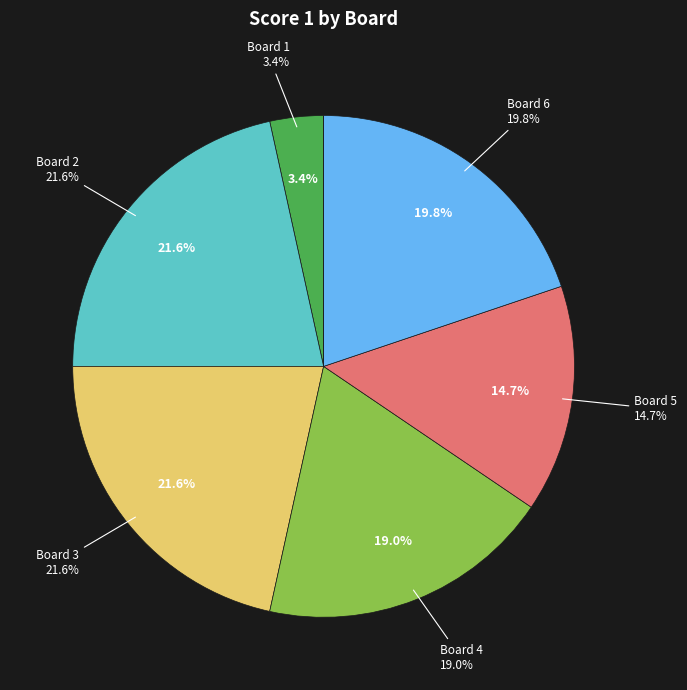

To the nearest percent, what is the combined percentage of Board 4 and Board 2?

41%